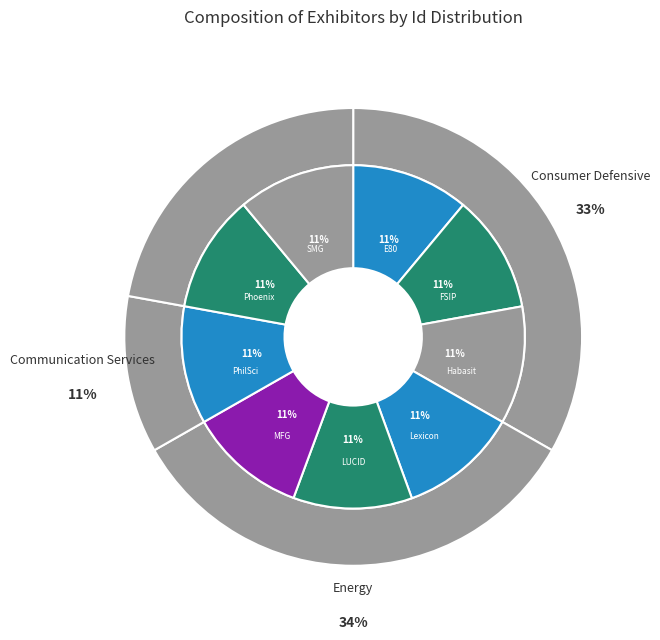

Which category has the smallest portion of the pie?

Strategic Mobility Group